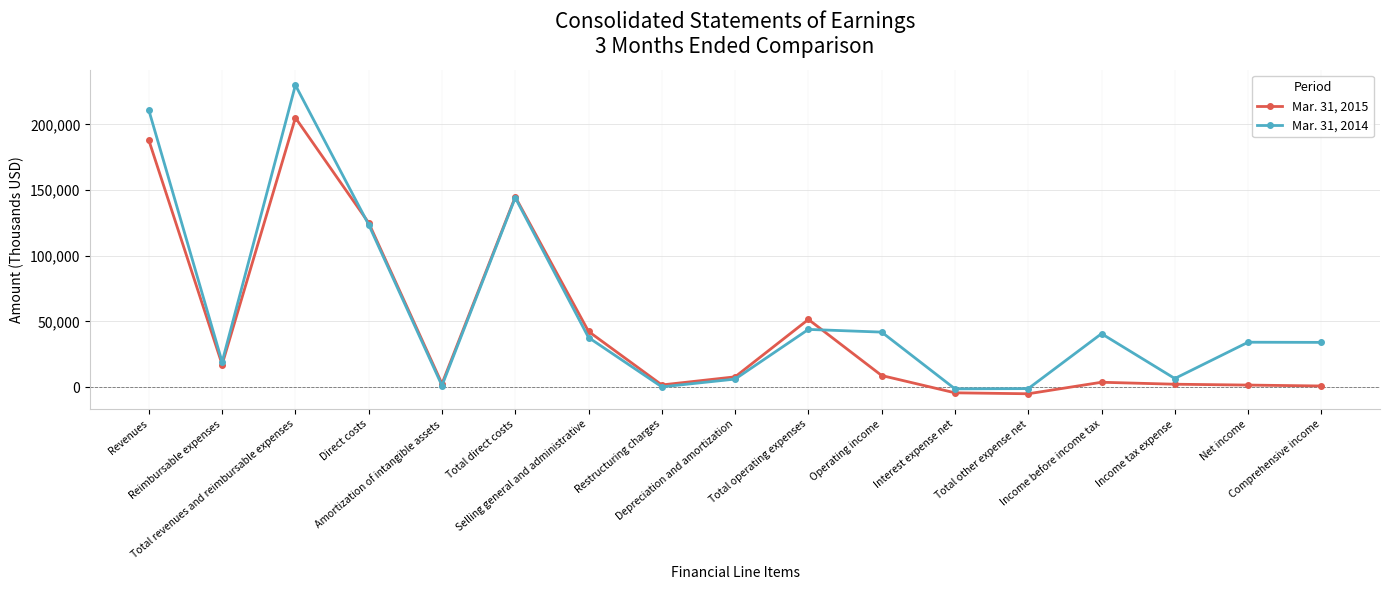

True or false: Mar. 31, 2015 has more than 2 interior local peaks.

True